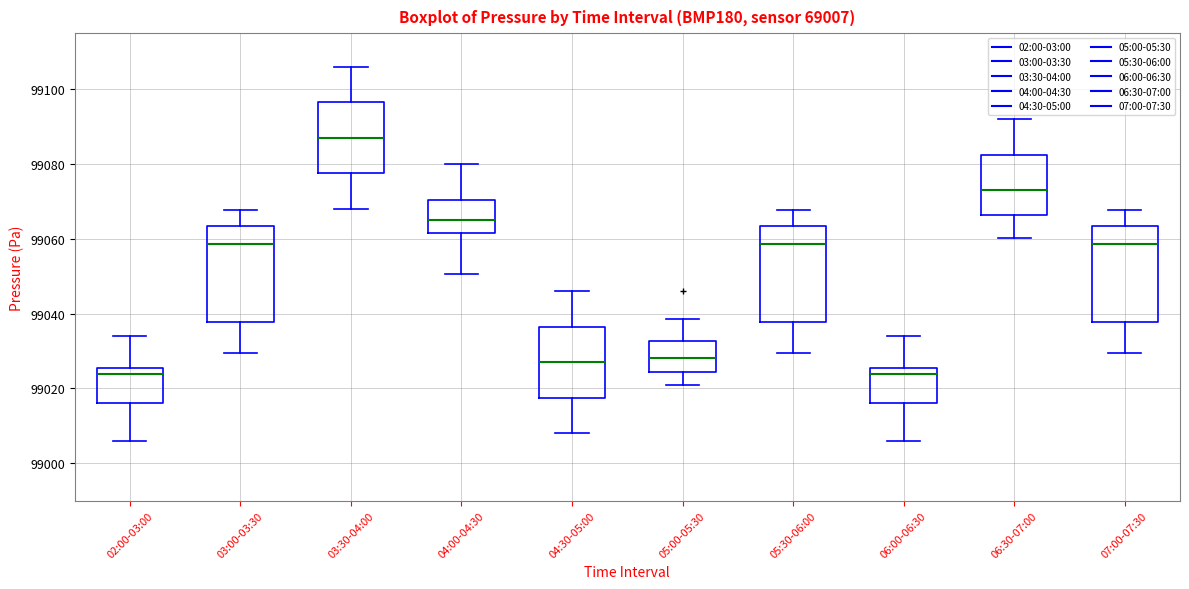

Which box's median line is the highest?

03:30-04:00